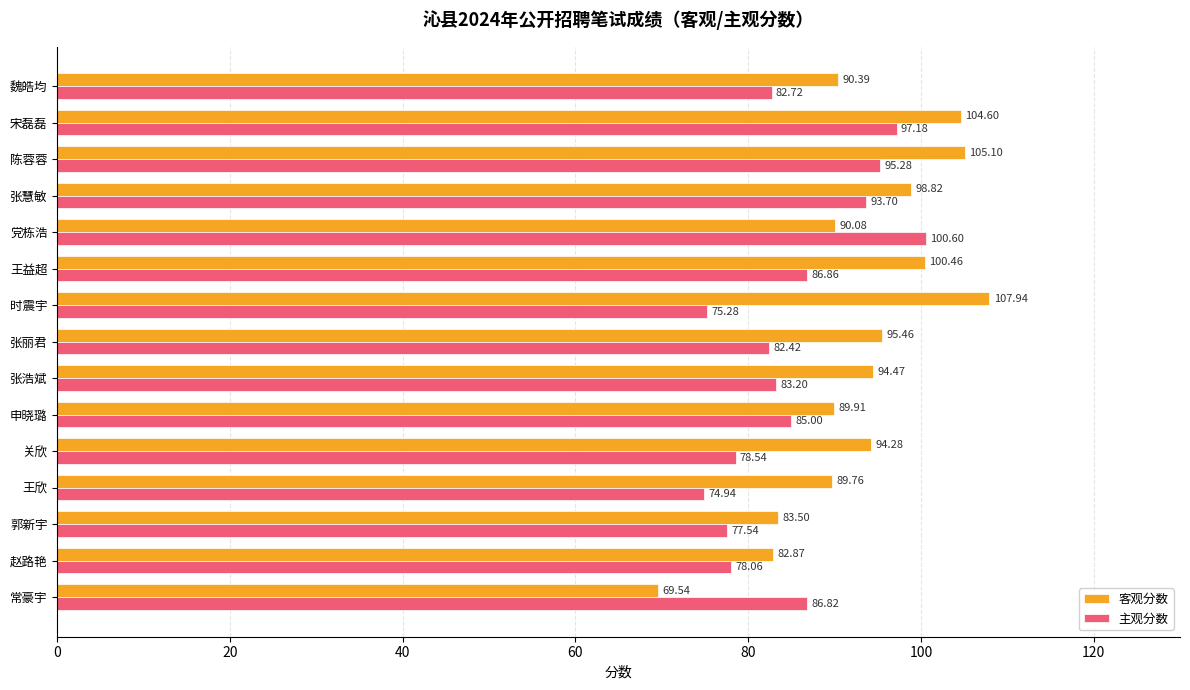

At 王益超, list the series in order from largest to smallest.

客观分数, 主观分数